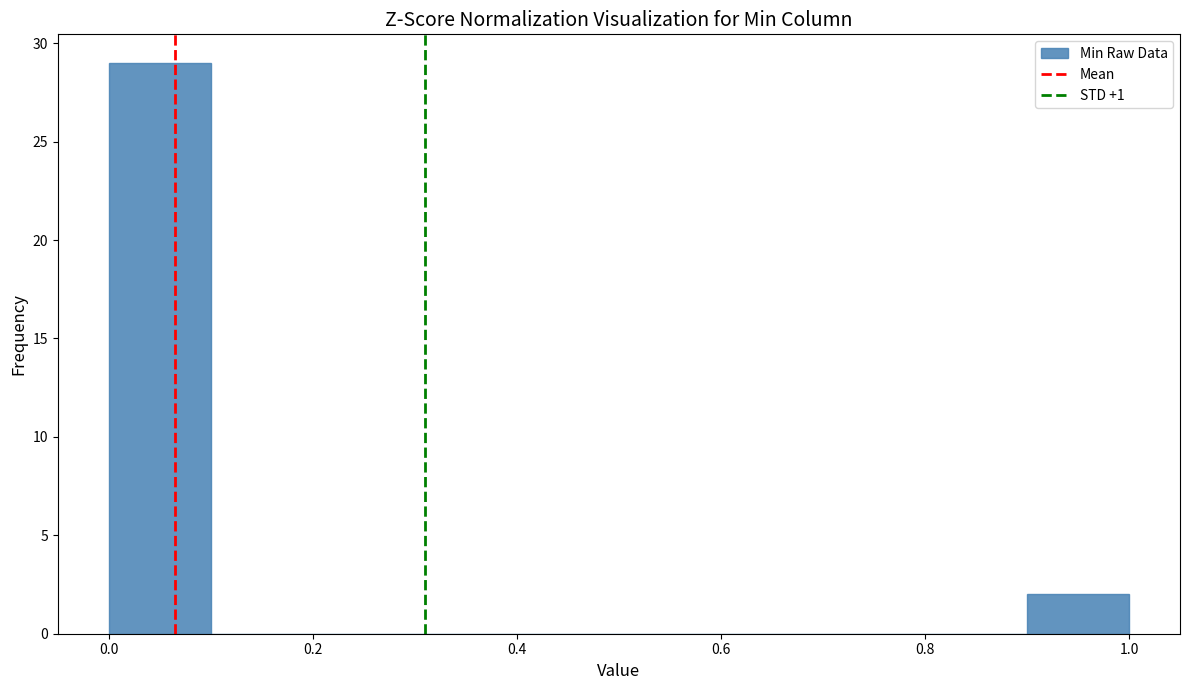

Which range on the x-axis has the tallest bar?

0.0 to 0.1